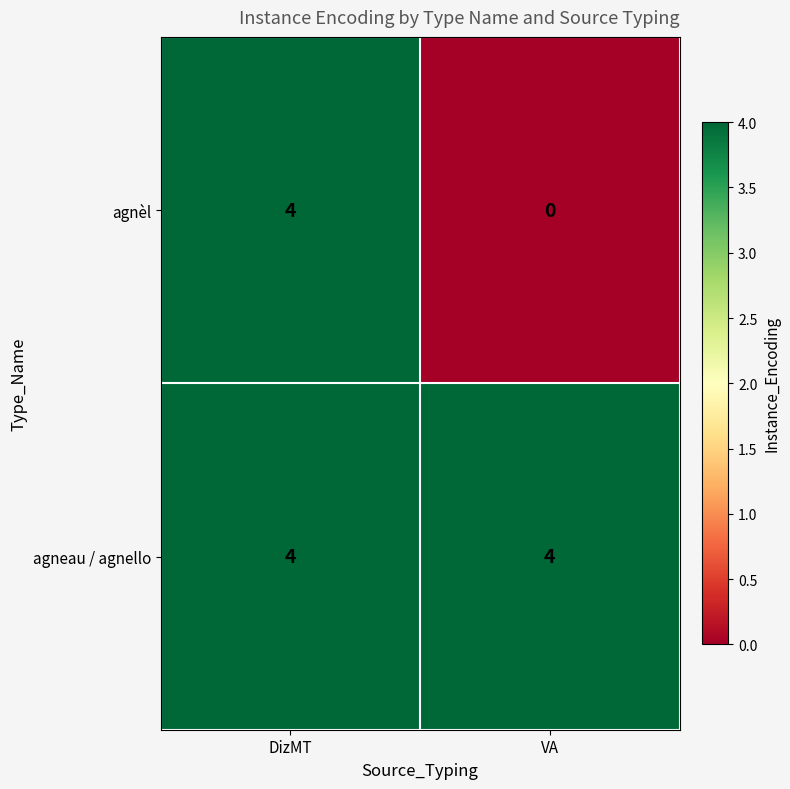

What is the difference between the agnèl values at DizMT and VA?

4